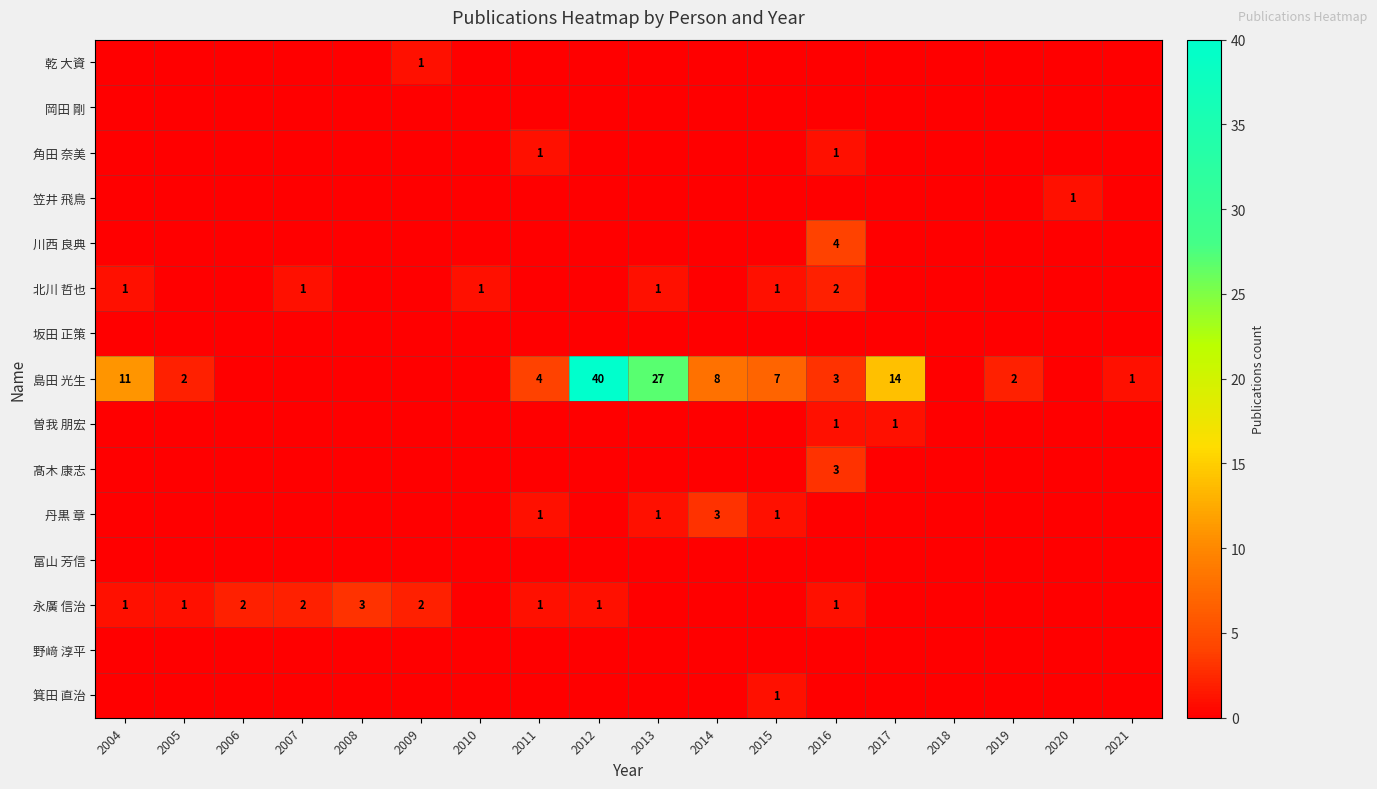

The value of 笠井 飛鳥 at 2011 is 0. True or false?

True